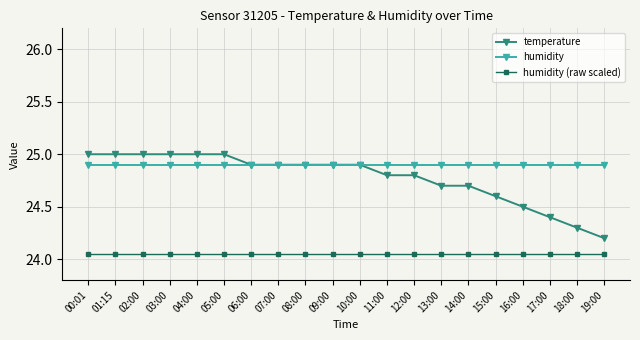

Which series has the largest range (max minus min)?

temperature